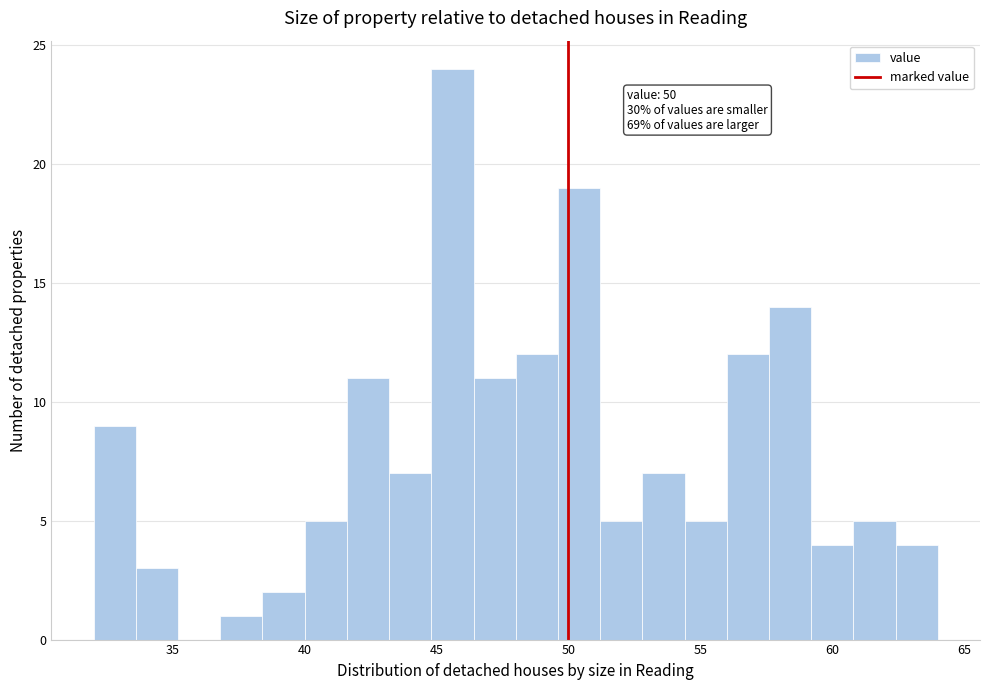

Read against the x-axis, roughly where is the centre of the tallest bar?

45.5